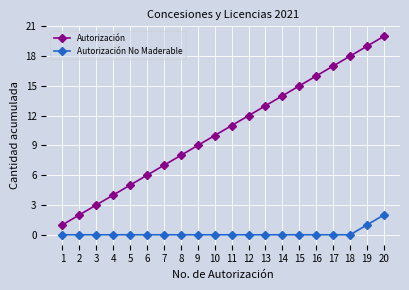

How many lines are shown in the chart?

2